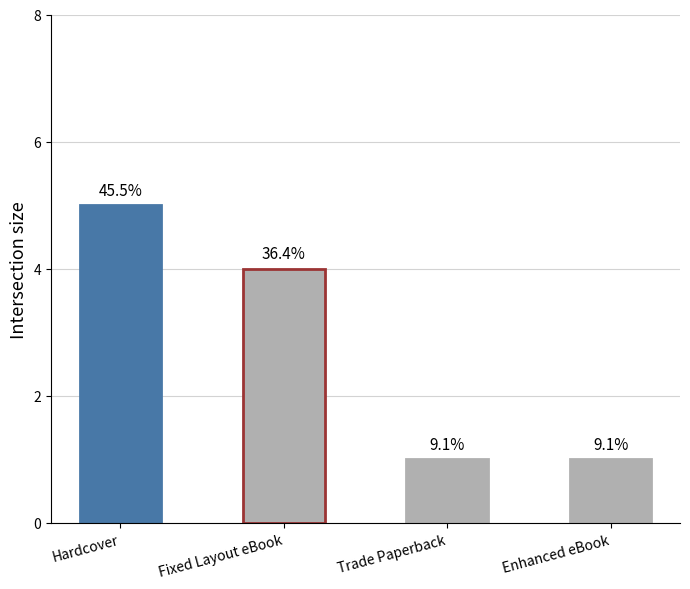

How many bars are there in total?

4